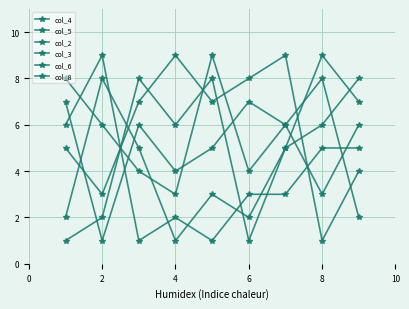

At which category does col_3 reach its first local peak?

4